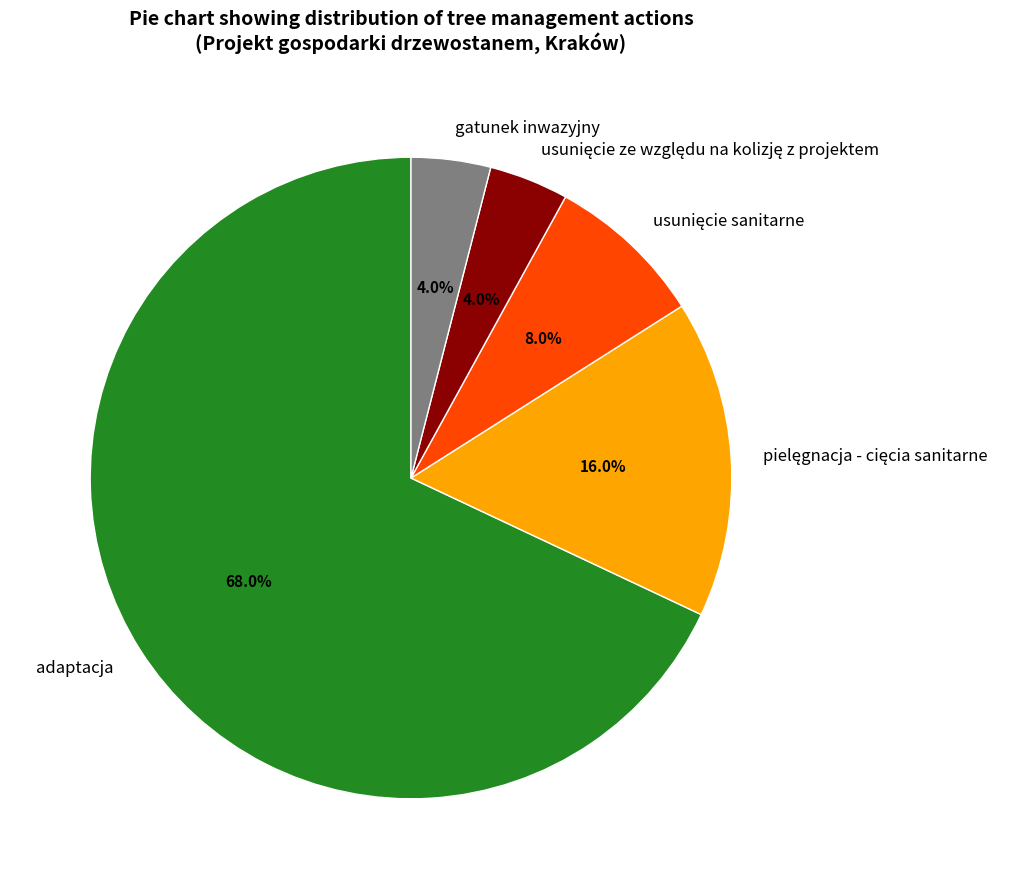

How many segments does this pie chart have?

5